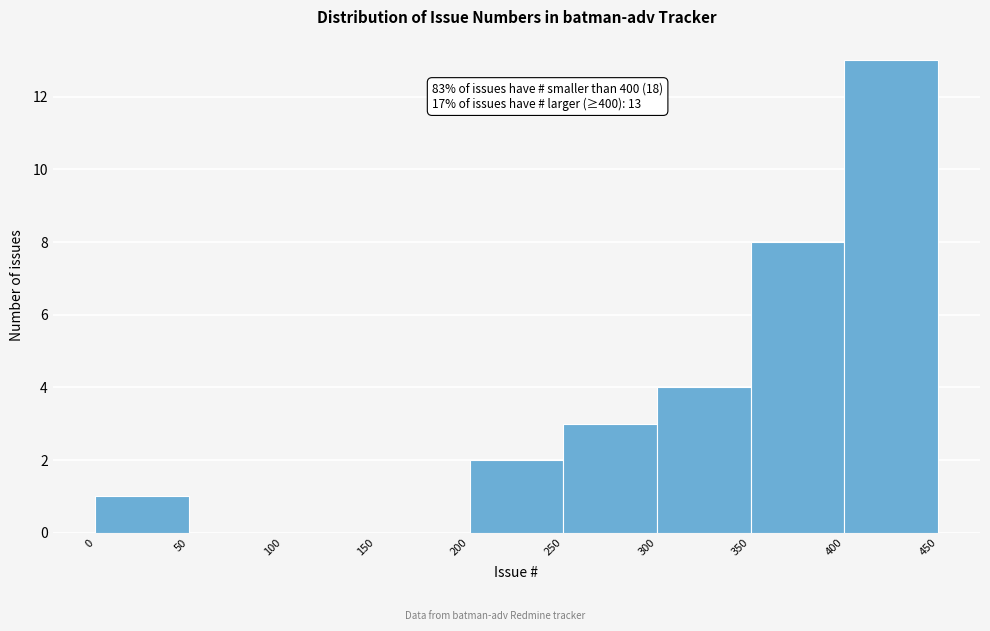

Over which range of the x-axis is the bar tallest?

400 to 450